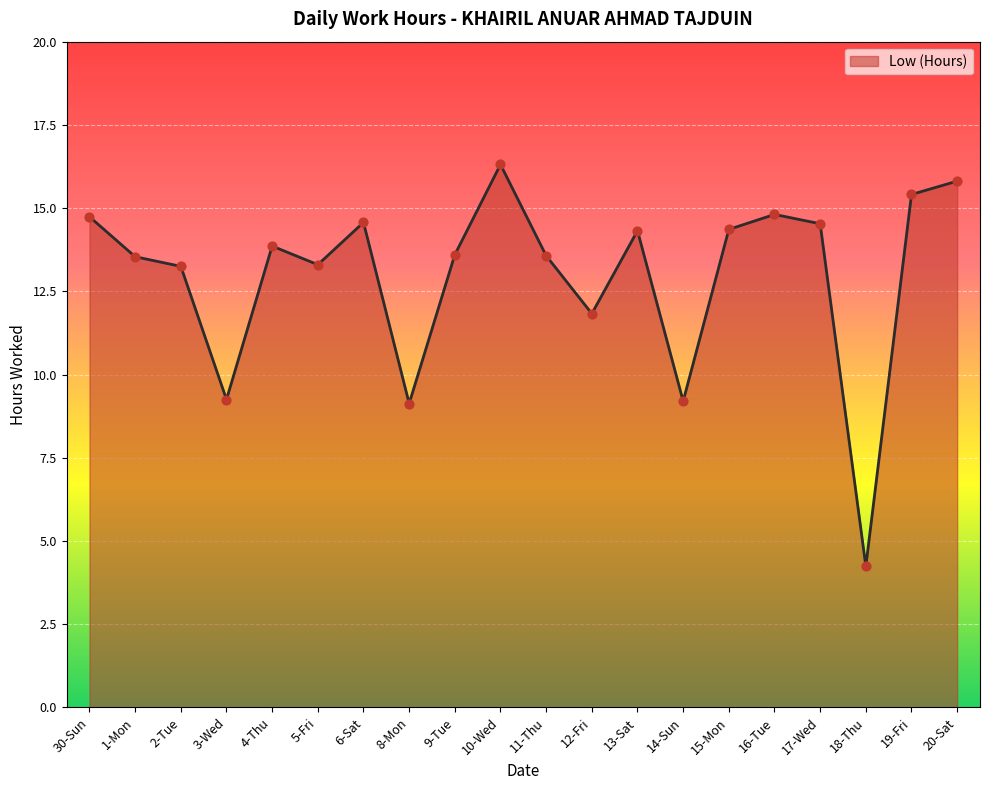

Between 3-Wed and 5-Fri, which is larger?

5-Fri